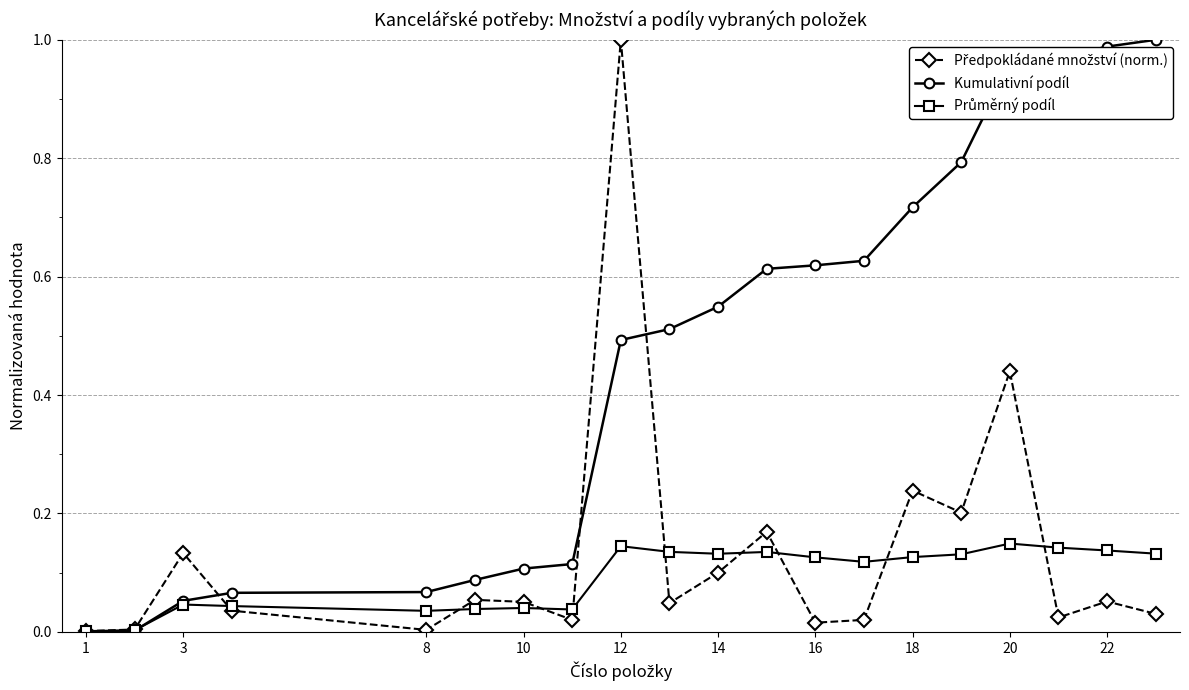

How many lines are shown in the chart?

3